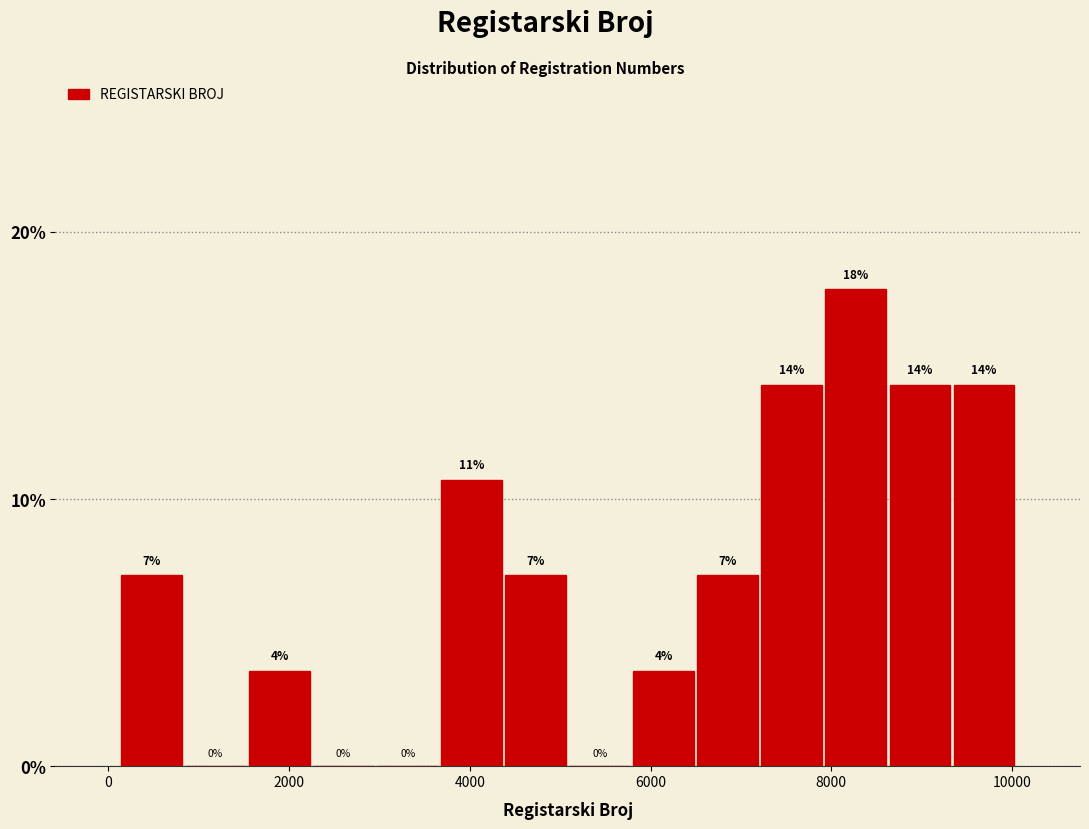

Read against the x-axis, roughly where is the centre of the tallest bar?

8200